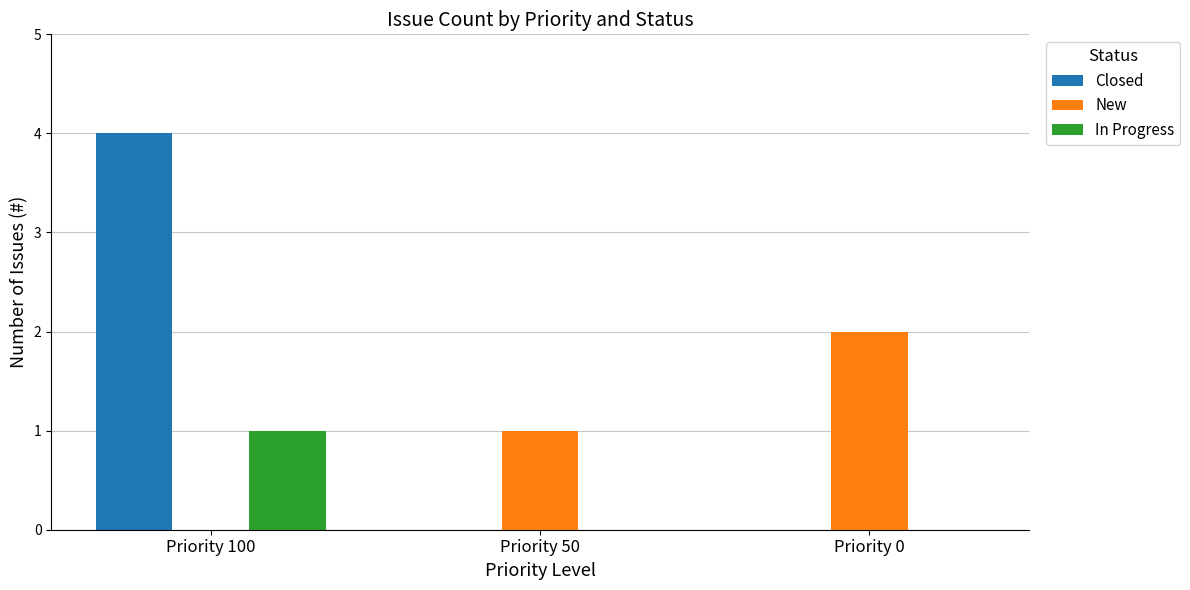

At which category is the sum across all series the highest?

Priority 100